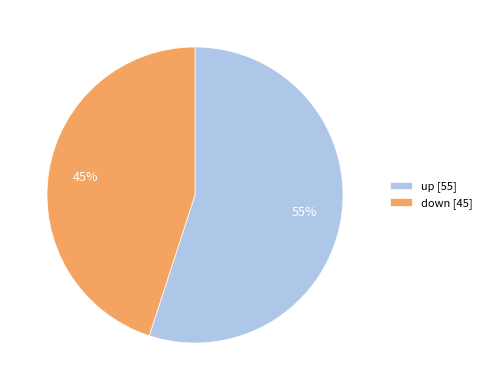

Does down represent more than half of the total?

No